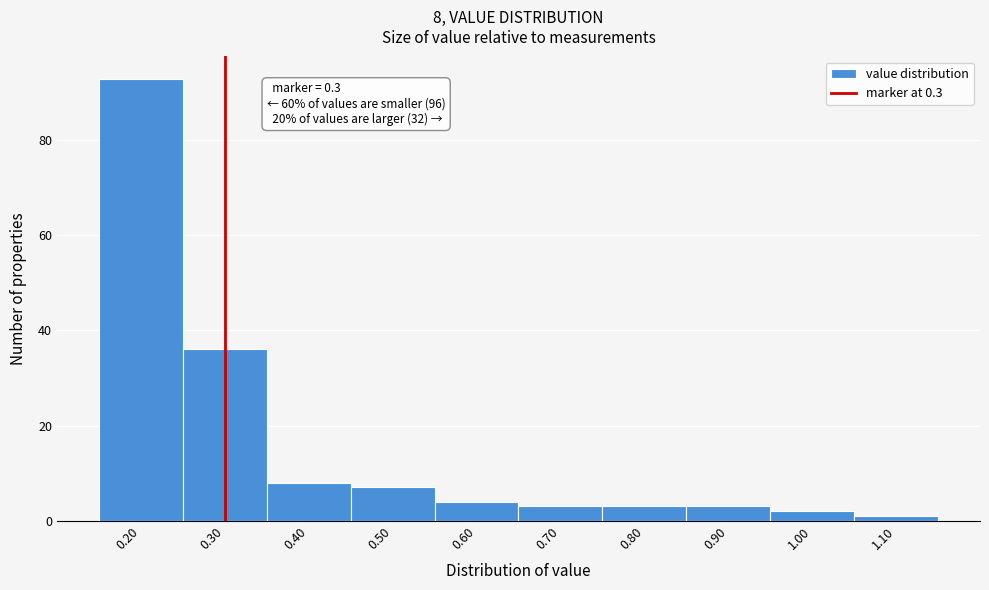

Over which range of the x-axis is the bar tallest?

0.15 to 0.25